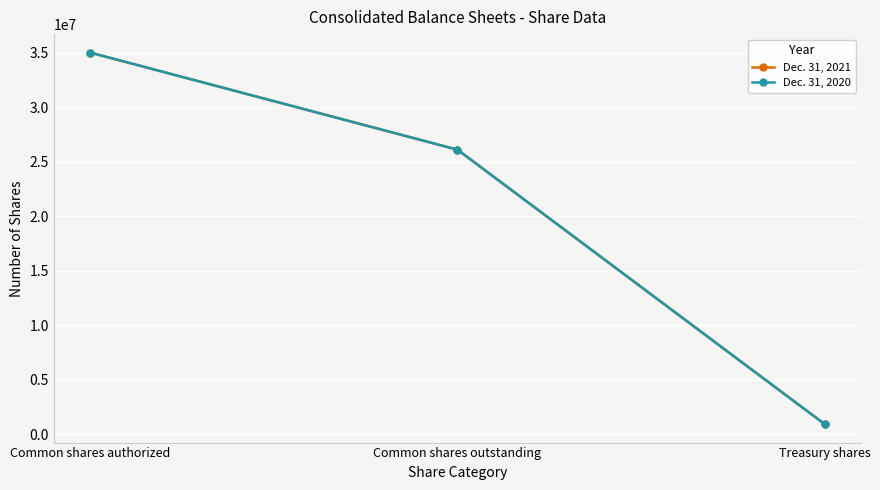

Is this an area chart (filled region under the line)?

No